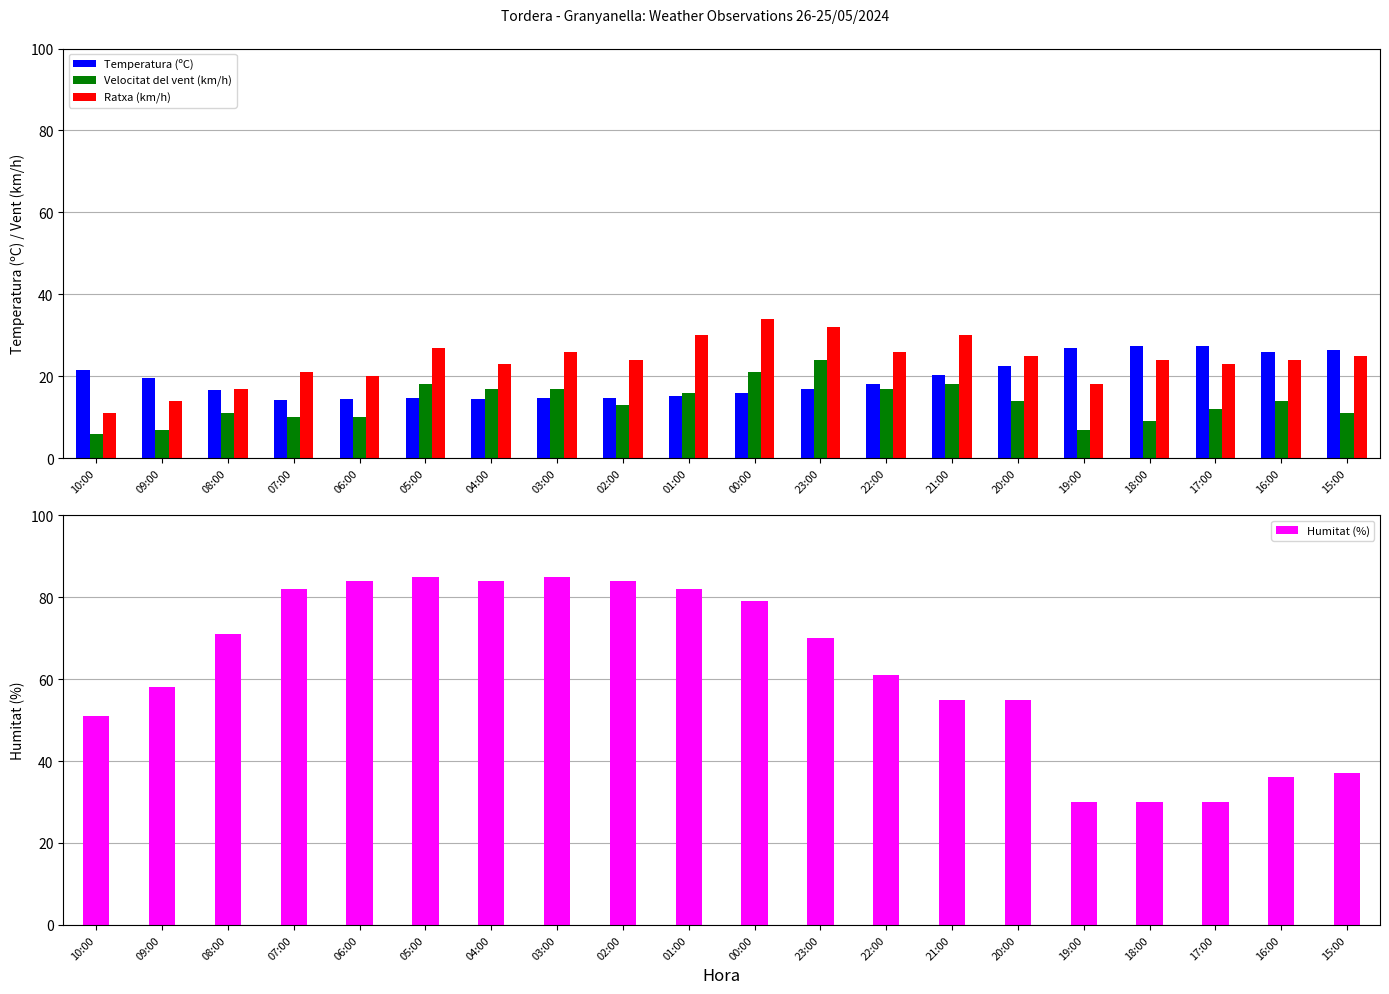

Is it true that Temperatura (ºC) equals 27.4 at 18:00?

True